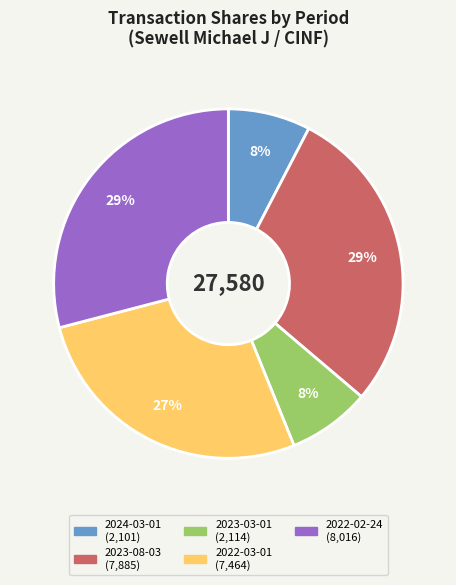

Is it true that 2024-03-01 is 1% of the pie?

False